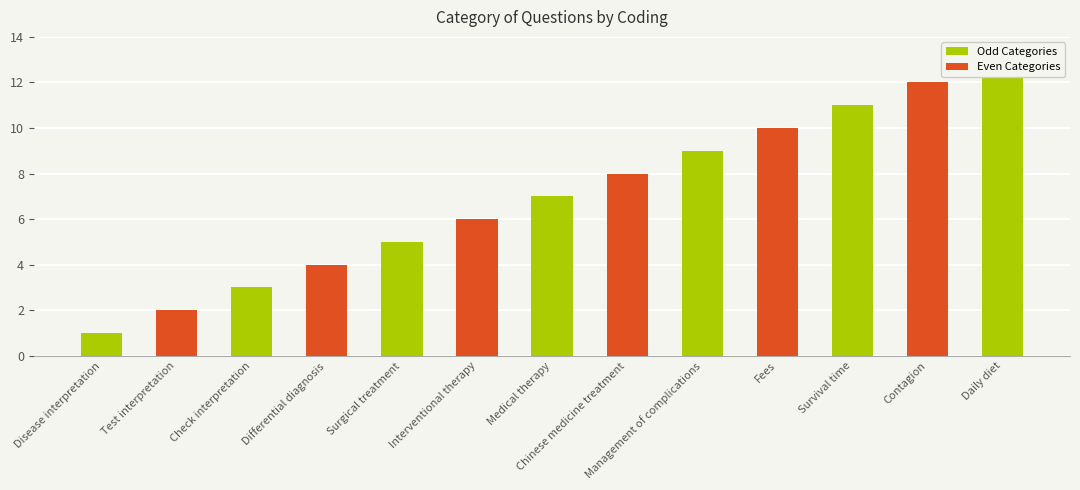

Reading right to left, extract all data points from this chart.

Daily diet=13	Contagion=12	Survival time=11	Fees=10	Management of complications=9	Chinese medicine treatment=8	Medical therapy=7	Interventional therapy=6	Surgical treatment=5	Differential diagnosis=4	Check interpretation=3	Test interpretation=2	Disease interpretation=1